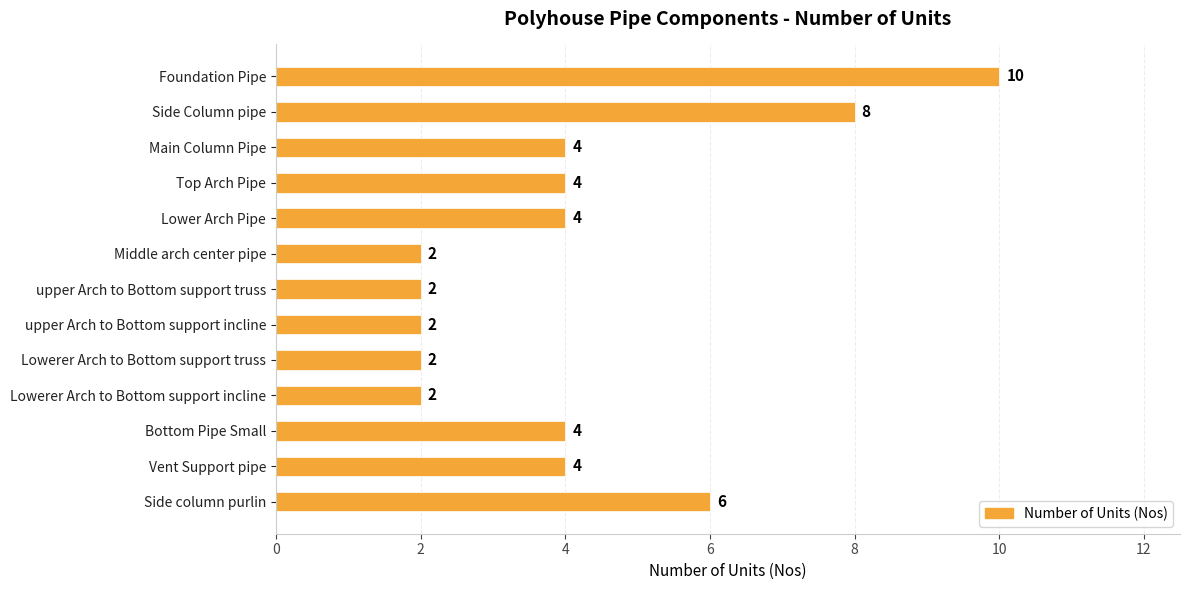

What value does the data have at Lower Arch Pipe?

4